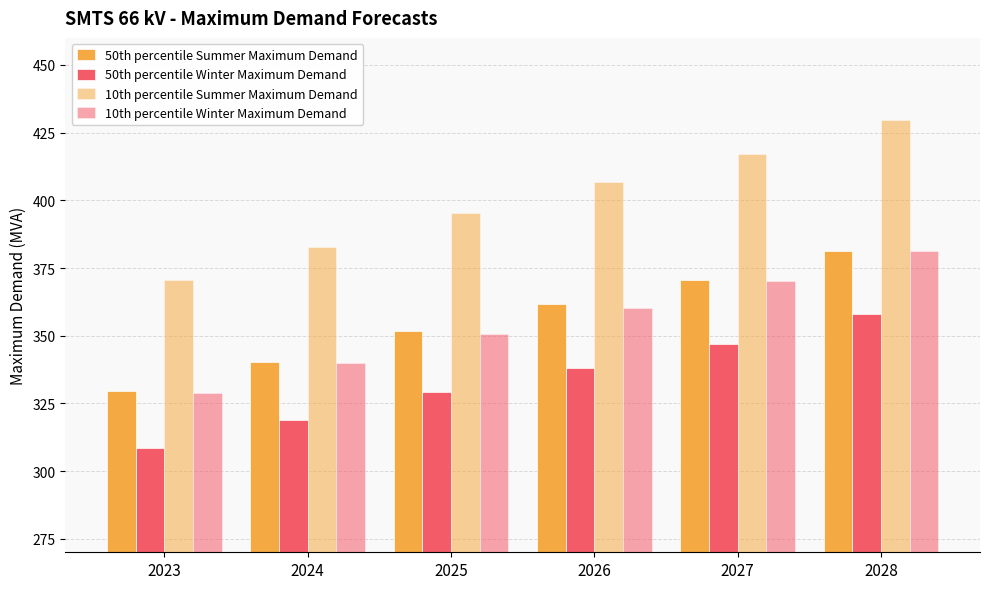

List the labels in order of 10th percentile Summer Maximum Demand value, smallest first.

2023, 2024, 2025, 2026, 2027, 2028